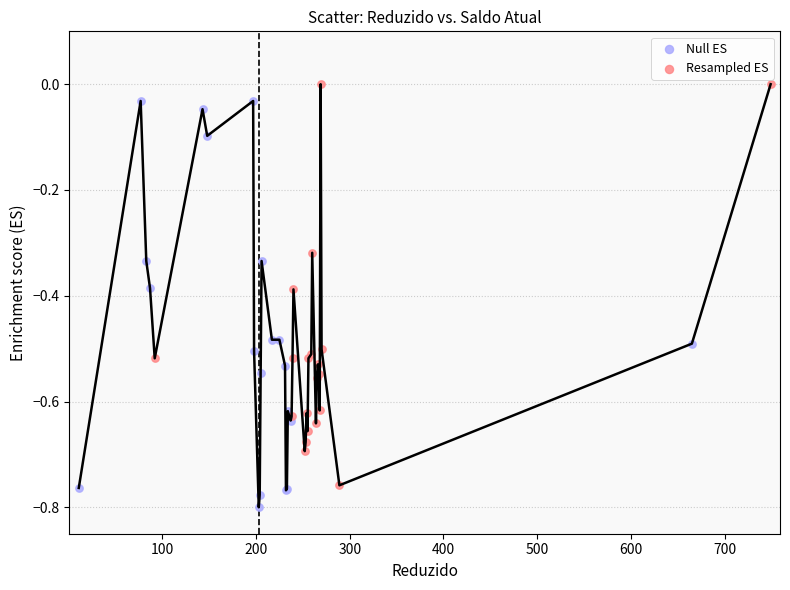

What are all the series names shown in the legend?

Null ES, Resampled ES